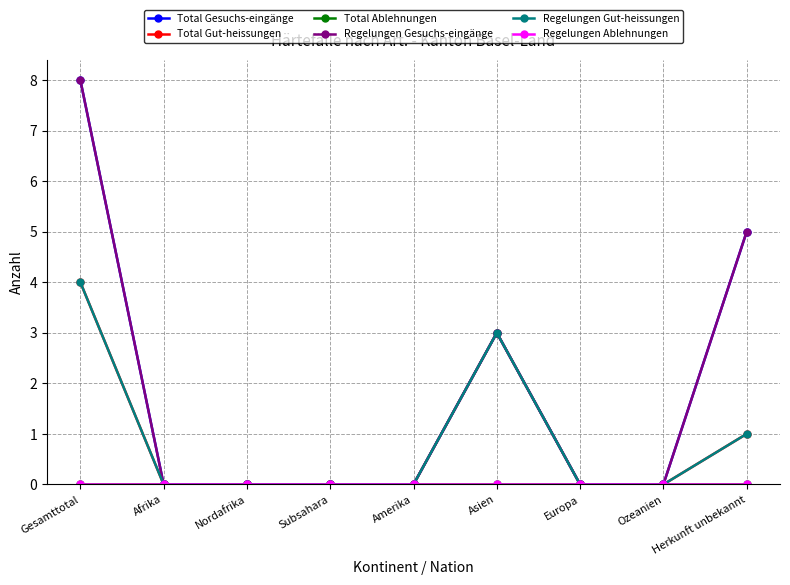

What is the value of the Regelungen Gesuchs-eingänge point at the 6th from the left?

3